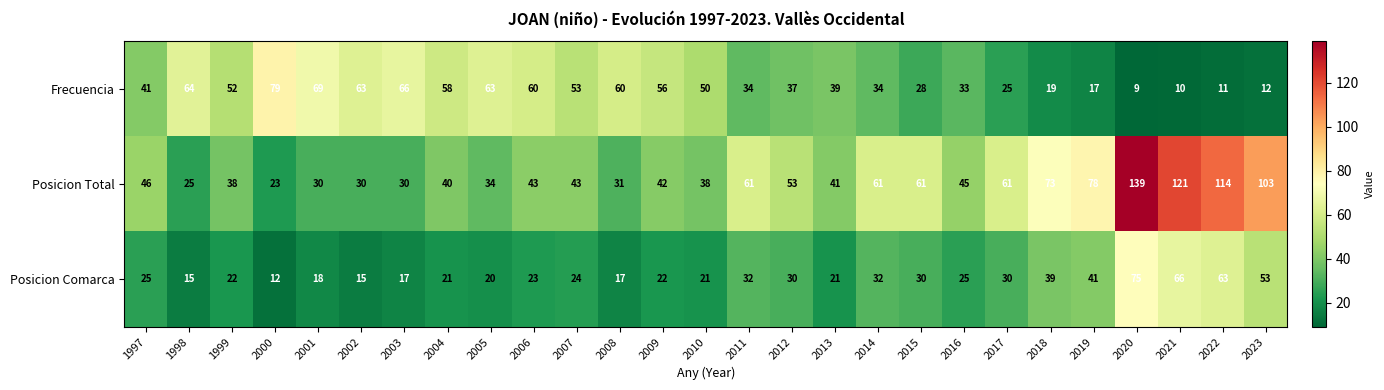

How many data points does each series have?

27